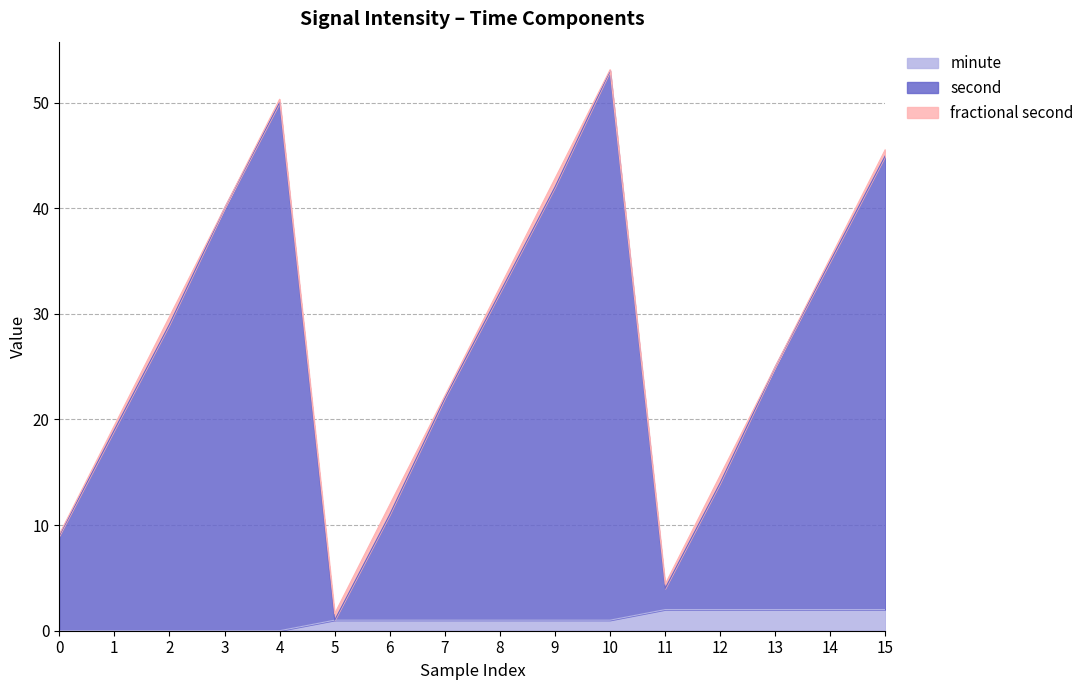

Is it true that minute equals 1.0 at 9?

True